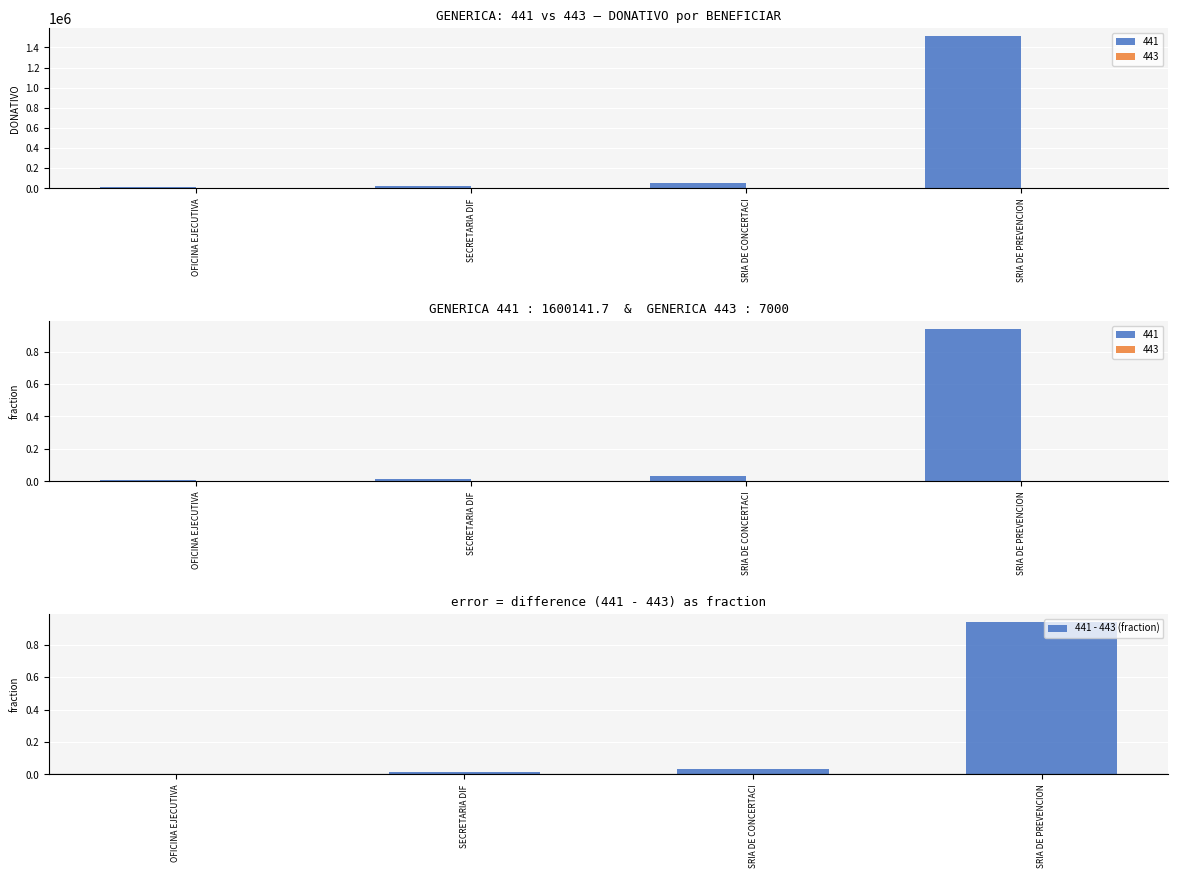

What position from the right is SECRETARIA DIF?

3